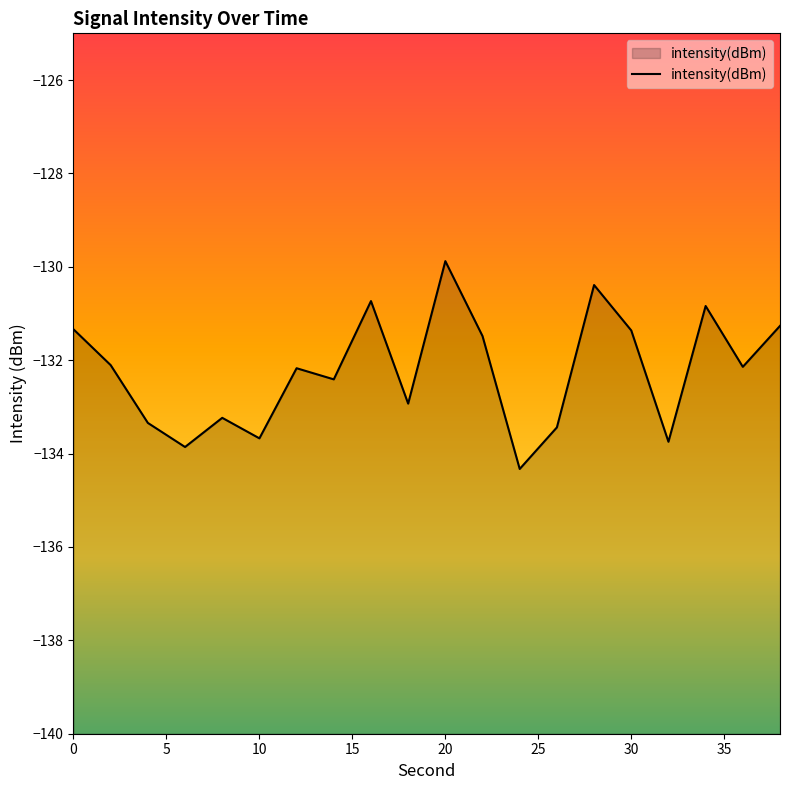

What is the greatest value displayed?

-129.9